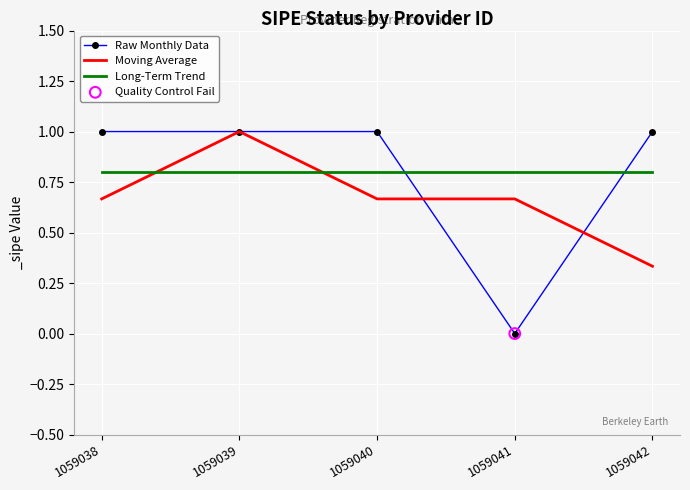

At 1059041, list the series in order from smallest to largest.

Raw Monthly Data, Moving Average, Long-Term Trend